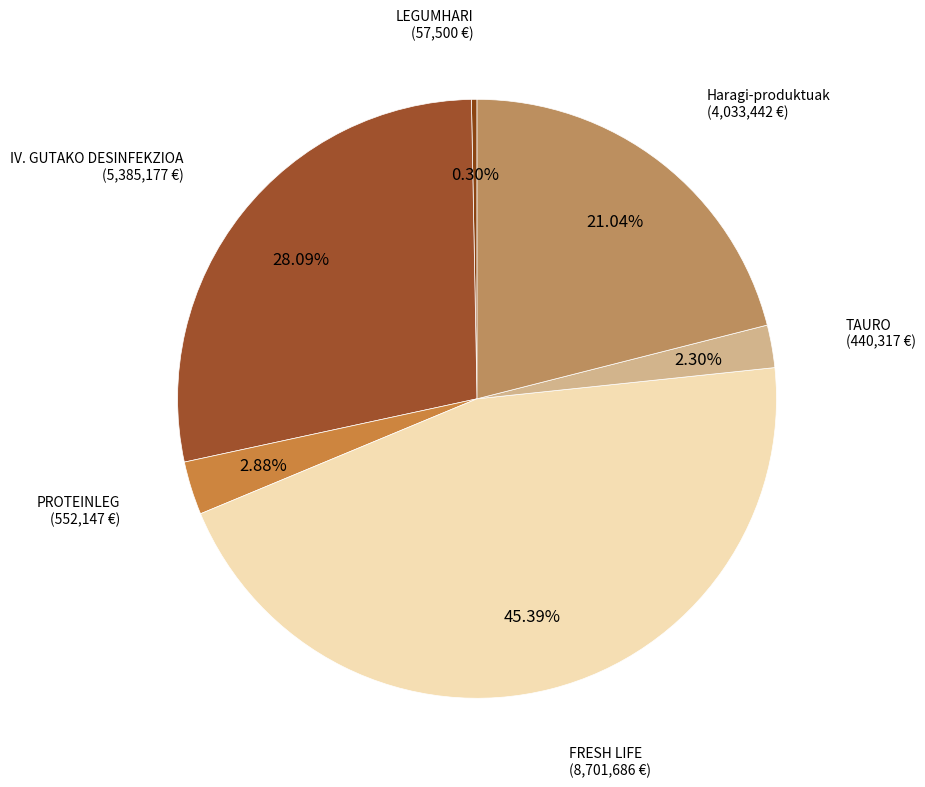

Count the number of slices in the pie.

6